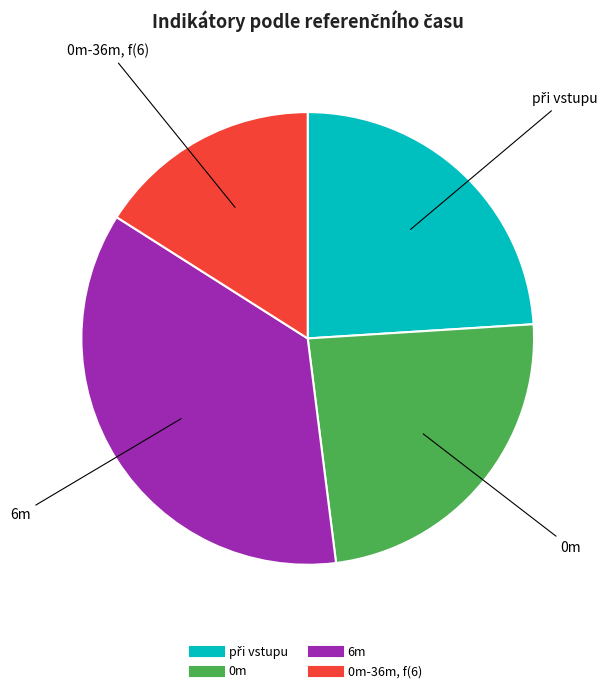

How many slices are in this pie chart?

4